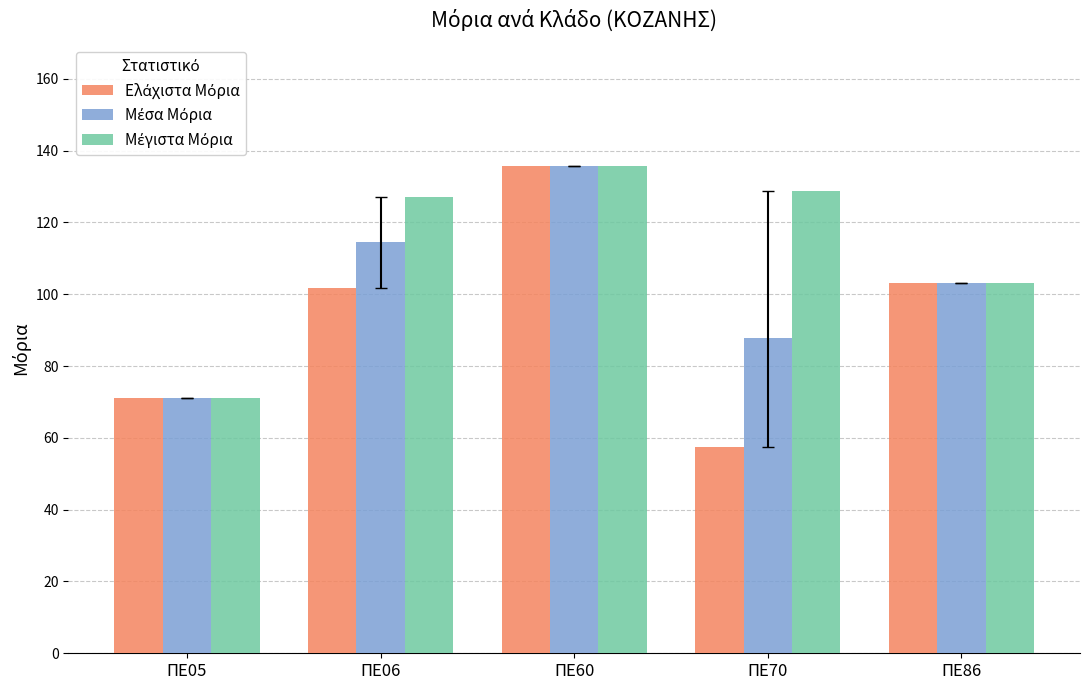

What is the total value across all series at ΠΕ05?

213.3